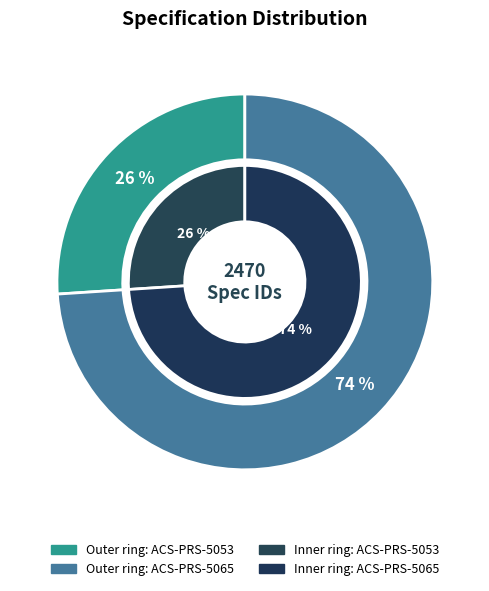

Between ACS-PRS-5065 and ACS-PRS-5053, which is larger?

ACS-PRS-5065